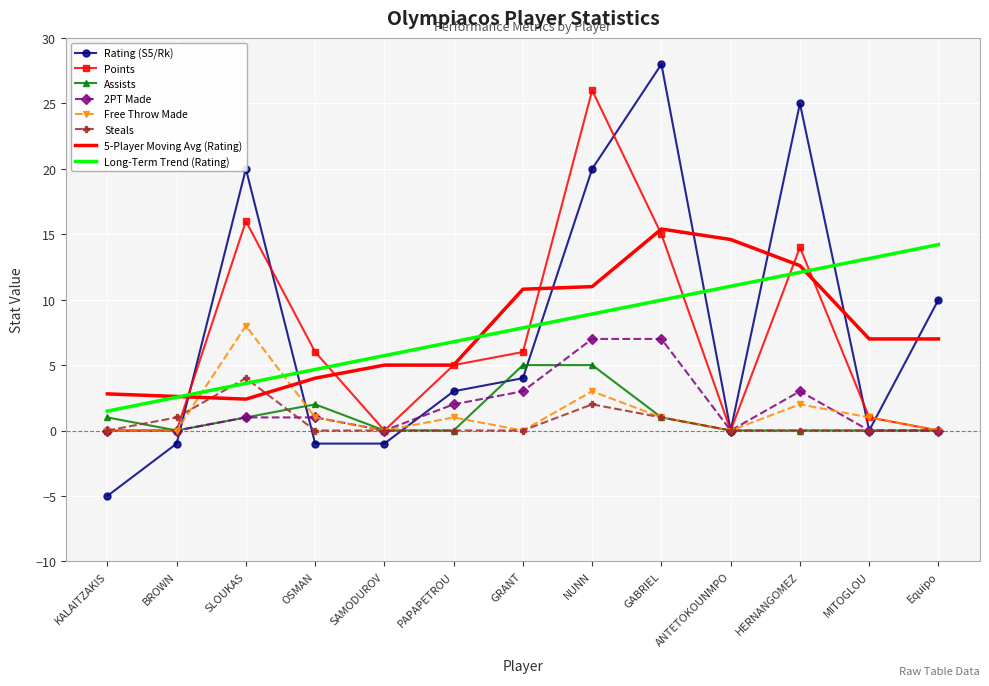

What position from the left is PAPAPETROU?

6